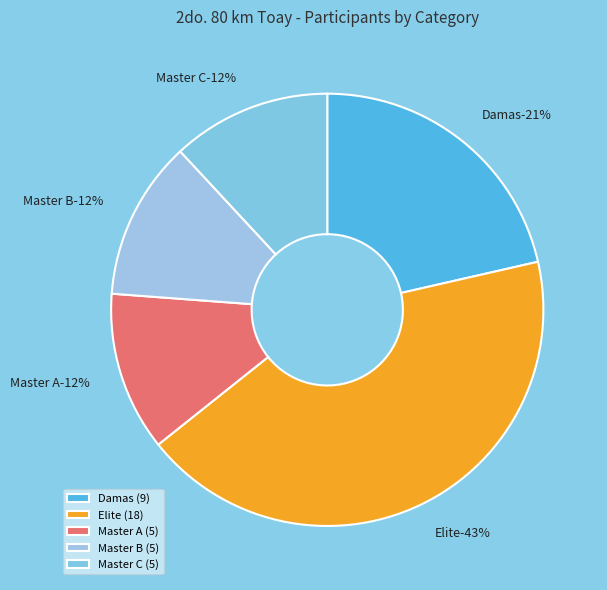

To the nearest percent, what is the difference between the largest and smallest slice percentages?

31%